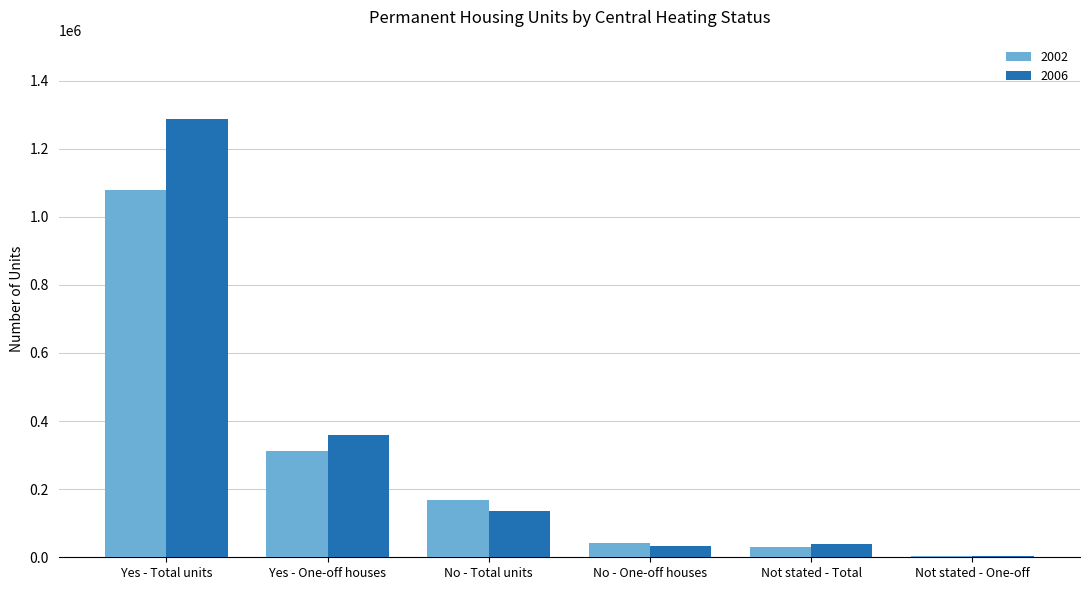

Between Yes - One-off houses and No - Total units, which series saw the biggest shift?

2006